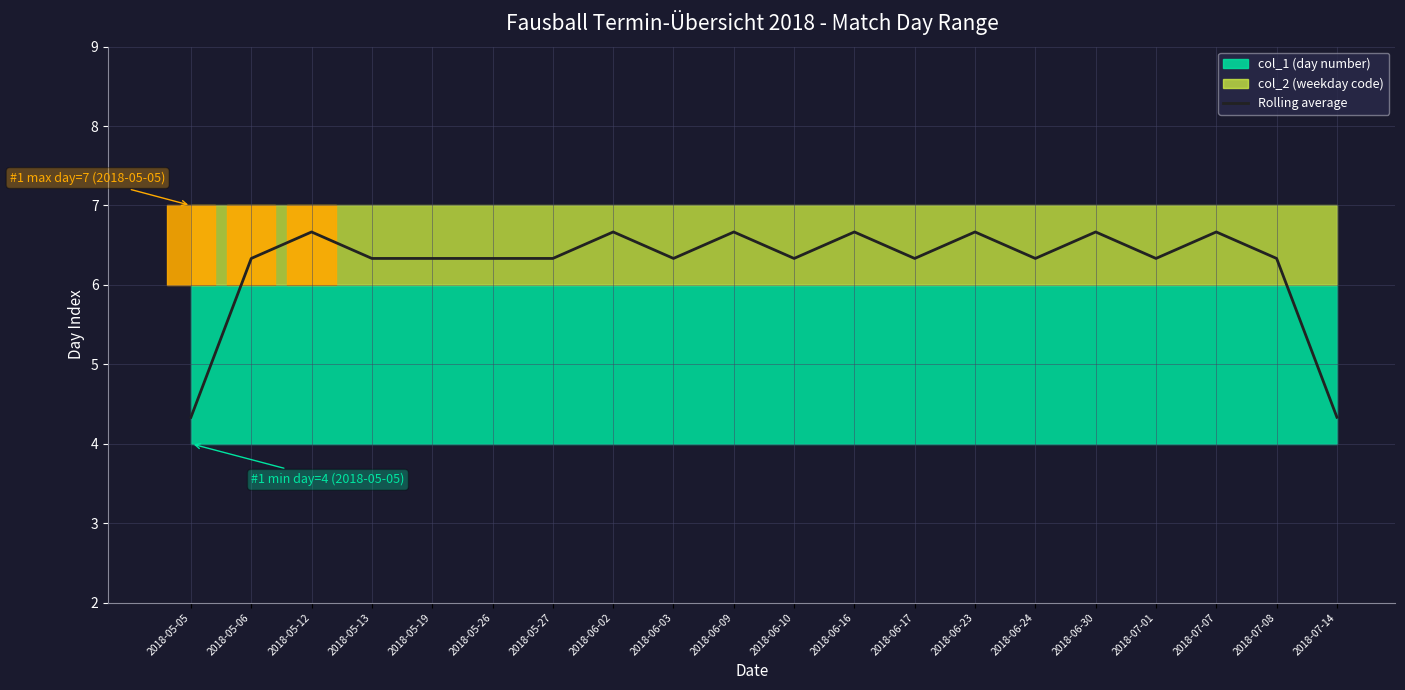

What is the maximum value for Rolling average?

6.7